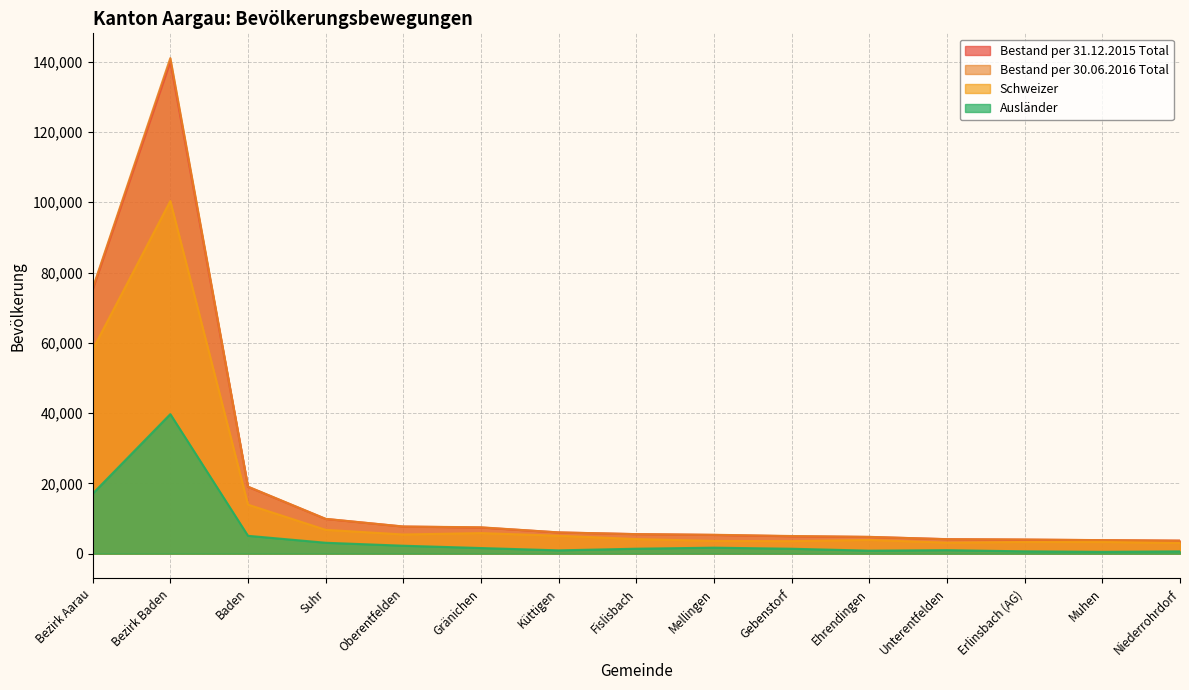

Which has a higher value, Suhr or Muhen?

Suhr